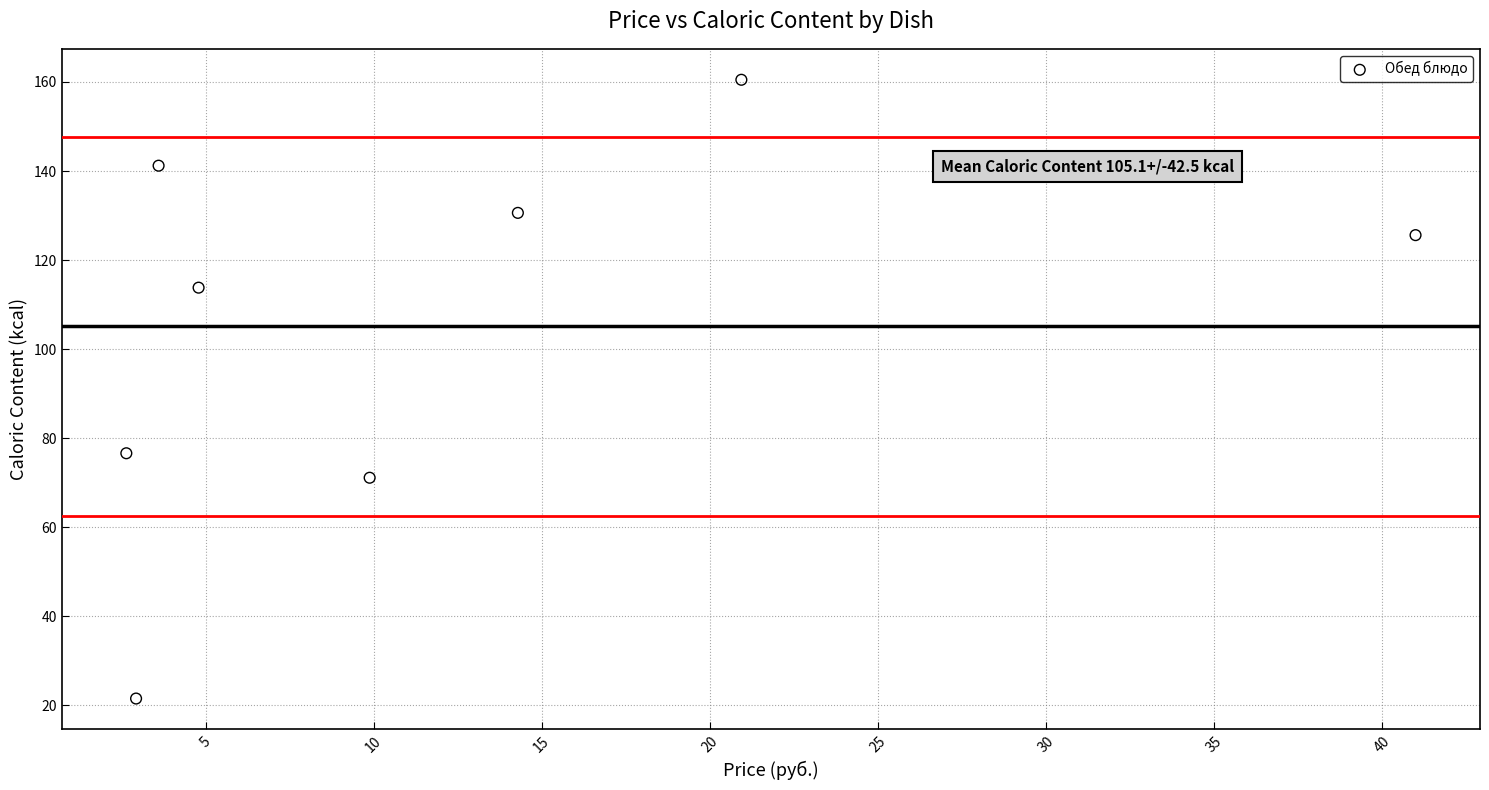

What is the average Y value?

105.1